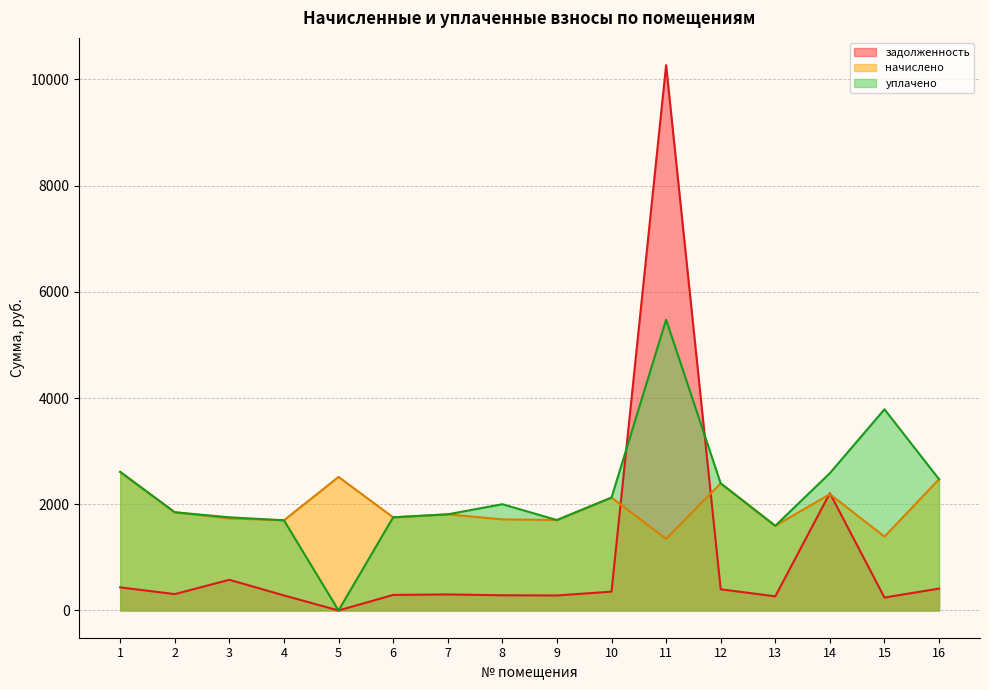

True or false: уплачено and начислено cross at least once.

False